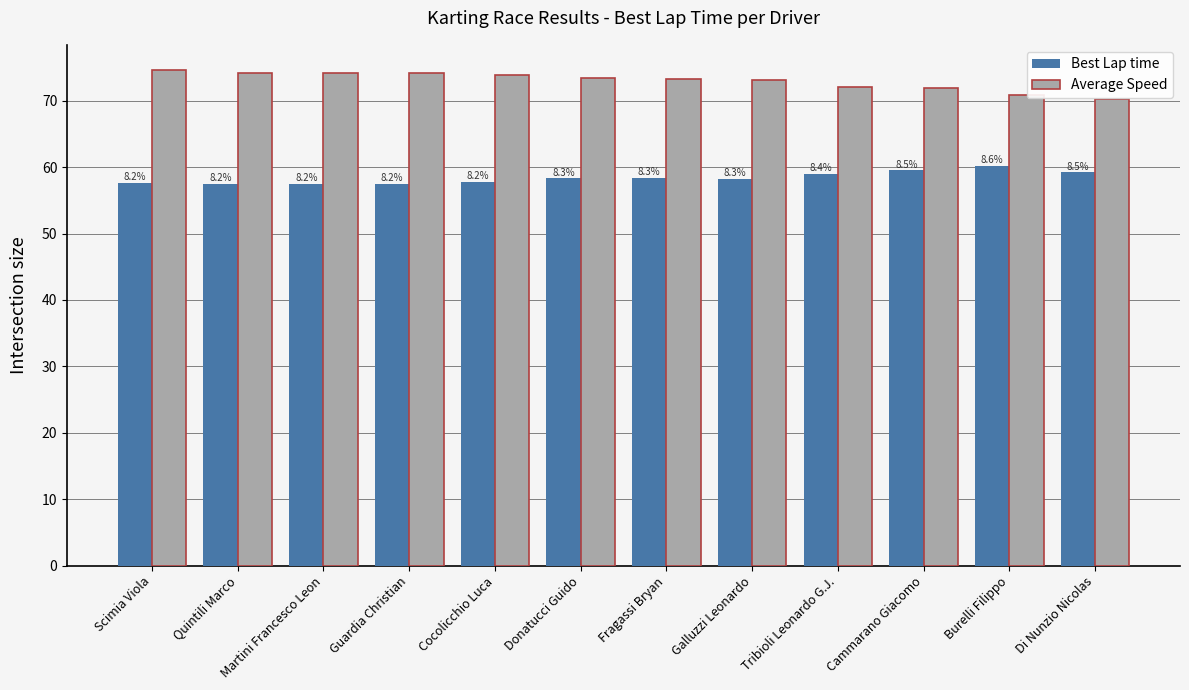

List the labels in order of Best Lap time value, smallest first.

Quintili Marco, Martini Francesco Leon, Guardia Christian, Scimia Viola, Cocolicchio Luca, Galluzzi Leonardo, Donatucci Guido, Fragassi Bryan, Tribioli Leonardo G.J., Di Nunzio Nicolas, Cammarano Giacomo, Burelli Filippo